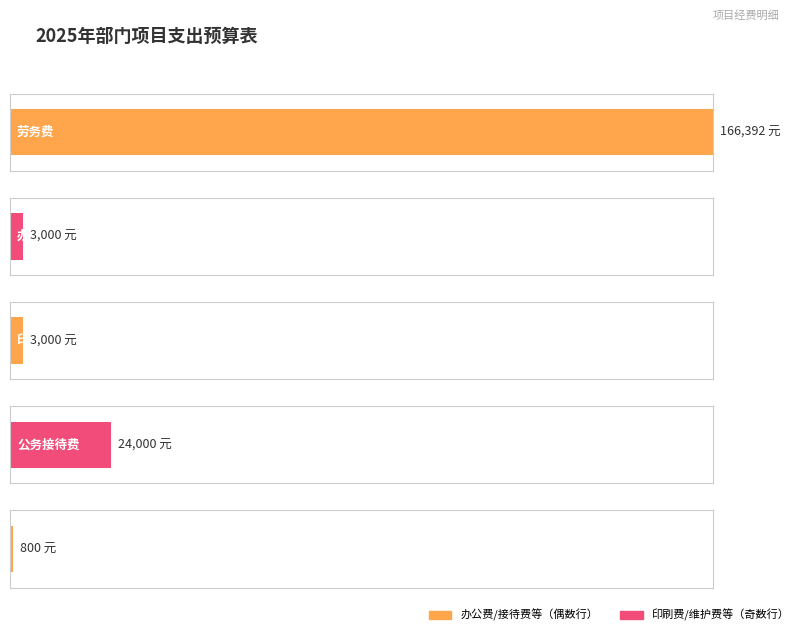

How many data points are less than 3000?

1